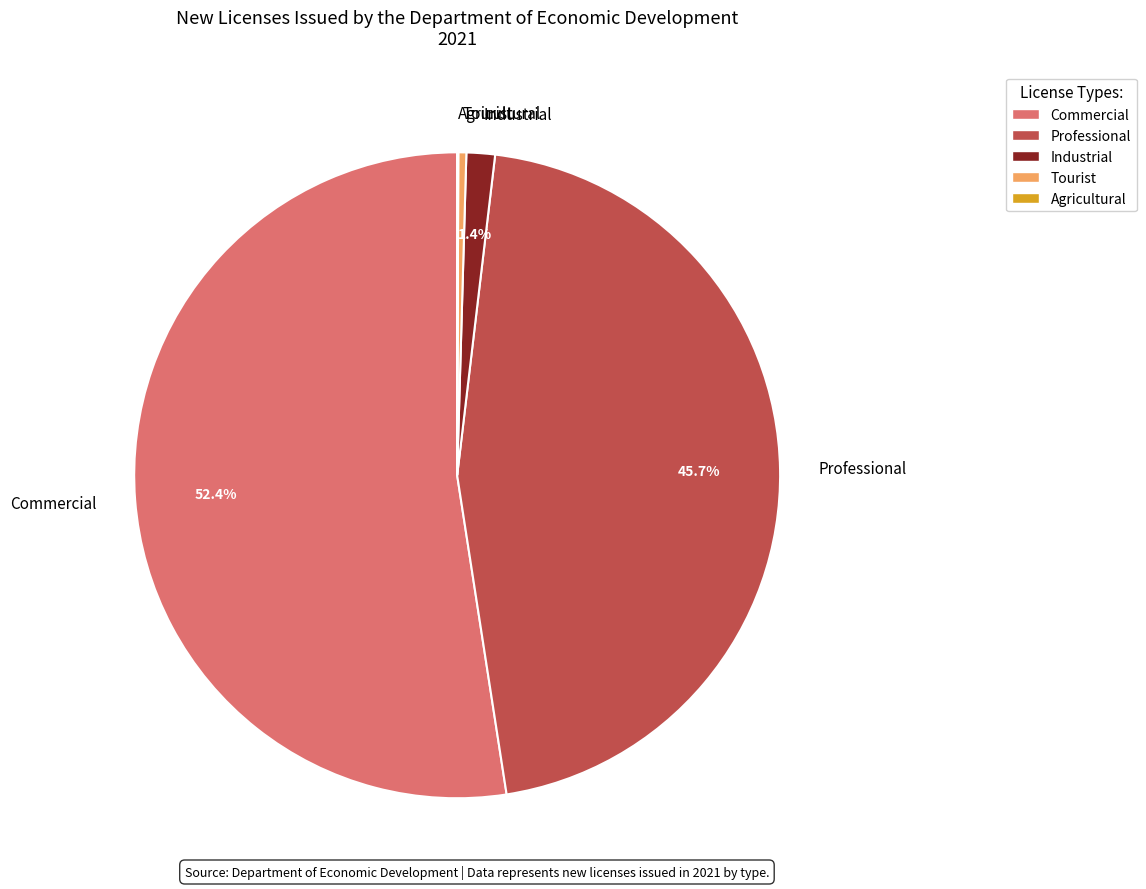

What percentage do Professional and Industrial together represent?

47.1%